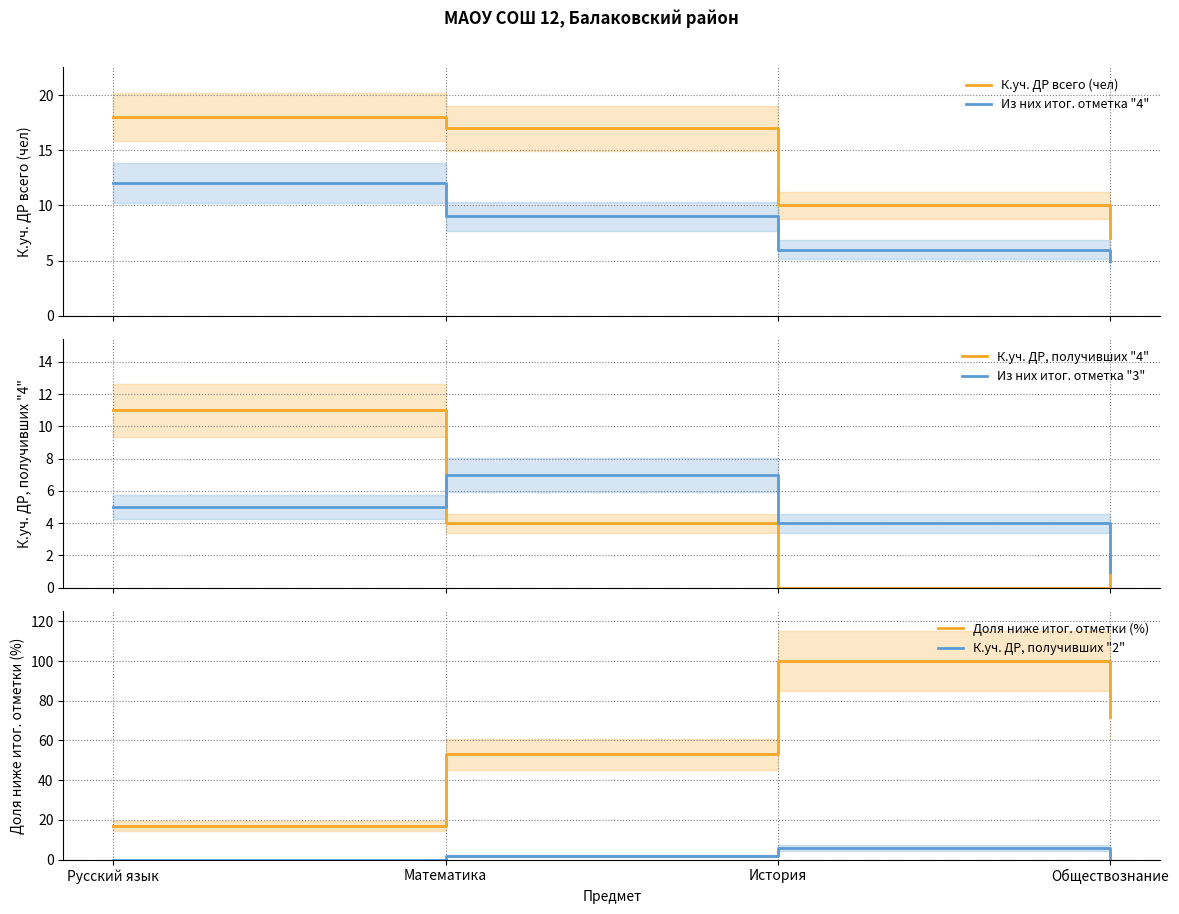

The value of Из них итог. отметка "4" at Обществознание is 2. True or false?

False